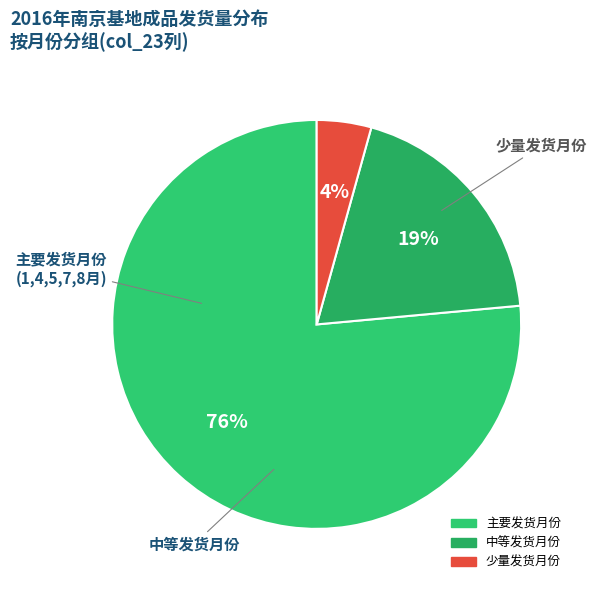

How many slices are in this pie chart?

3